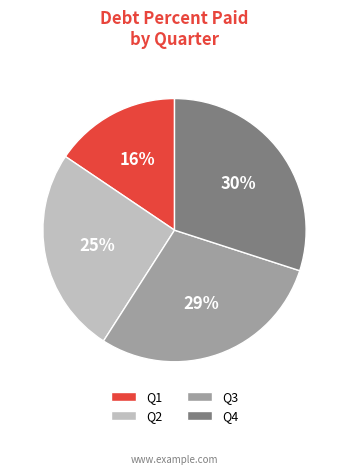

How many segments does this pie chart have?

4